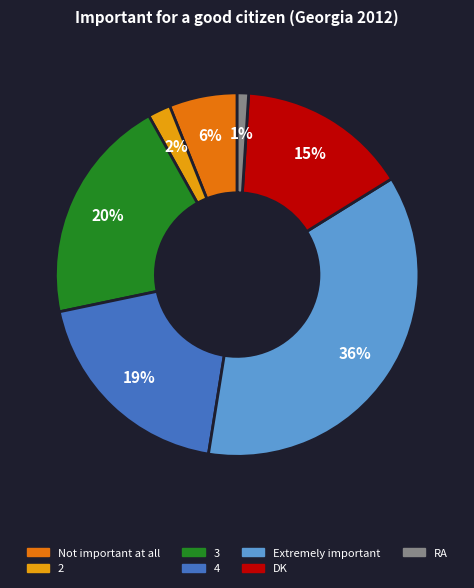

The Extremely important slice represents 46% of the pie. True or false?

False